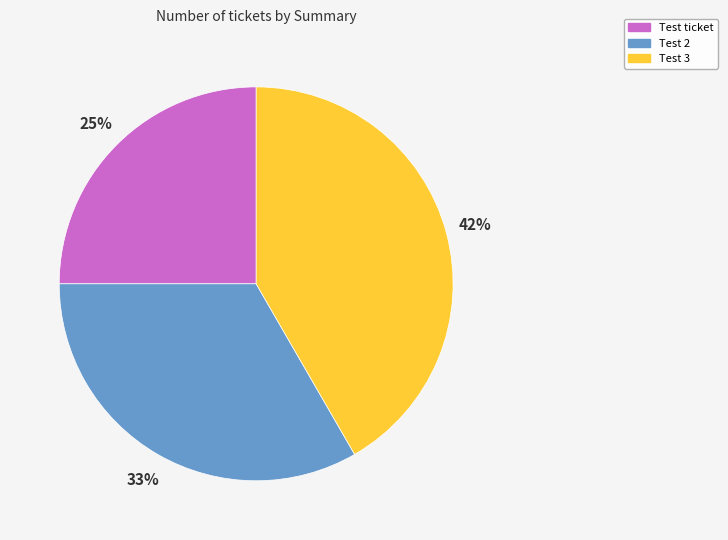

To the nearest percent, what is the difference between the largest and smallest slice percentages?

17%